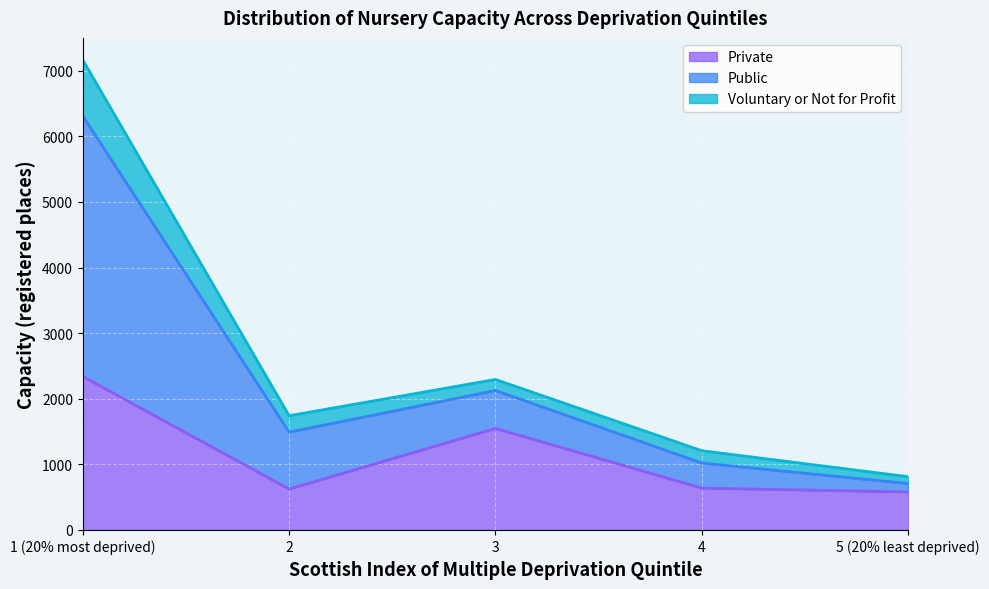

What is the total value across all series at 2?

1741